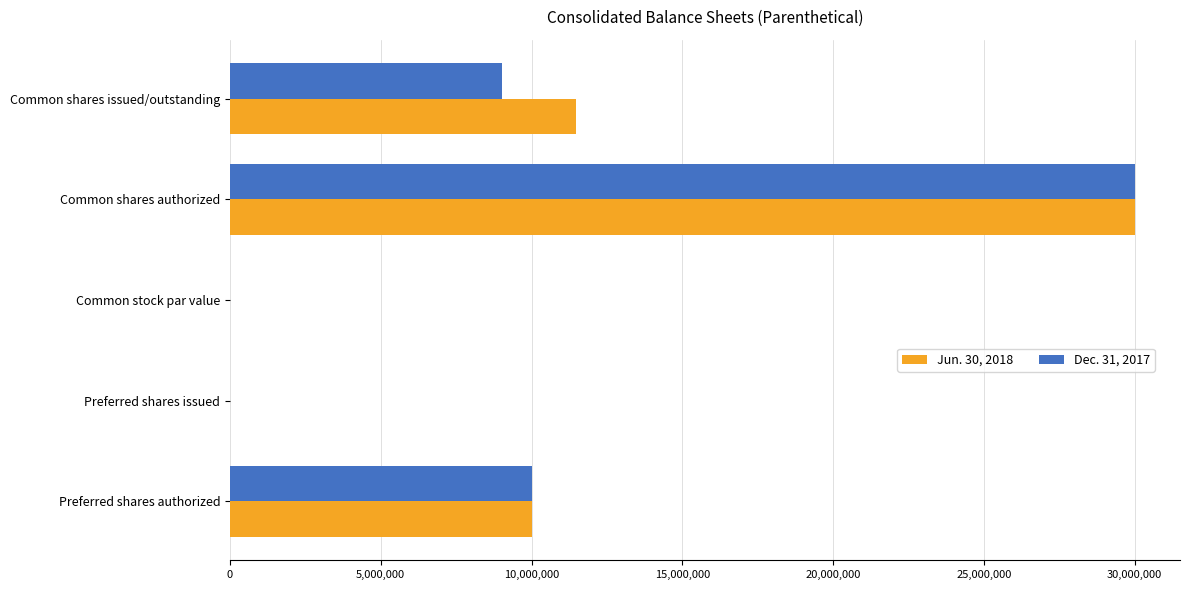

Which category has the highest value in the Jun. 30, 2018 series?

Common shares authorized